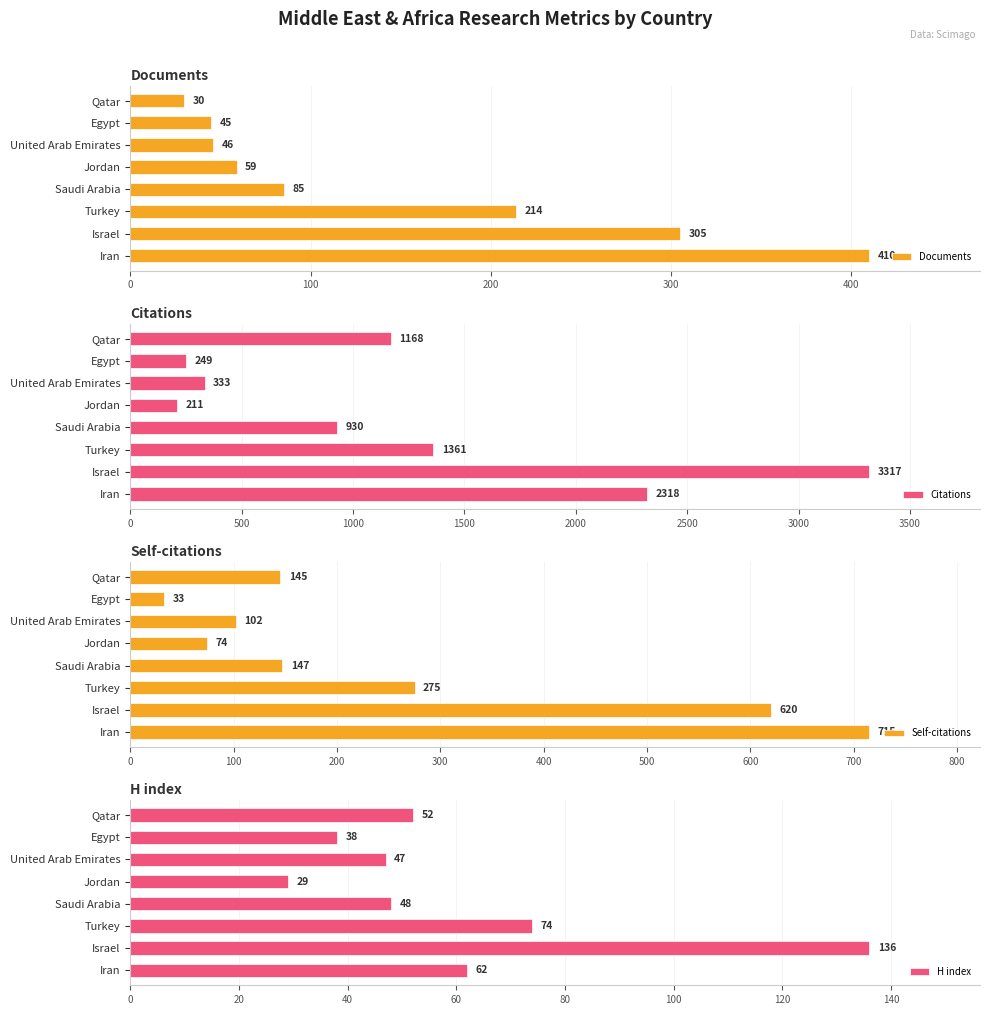

What is the average value of the Documents series?

149